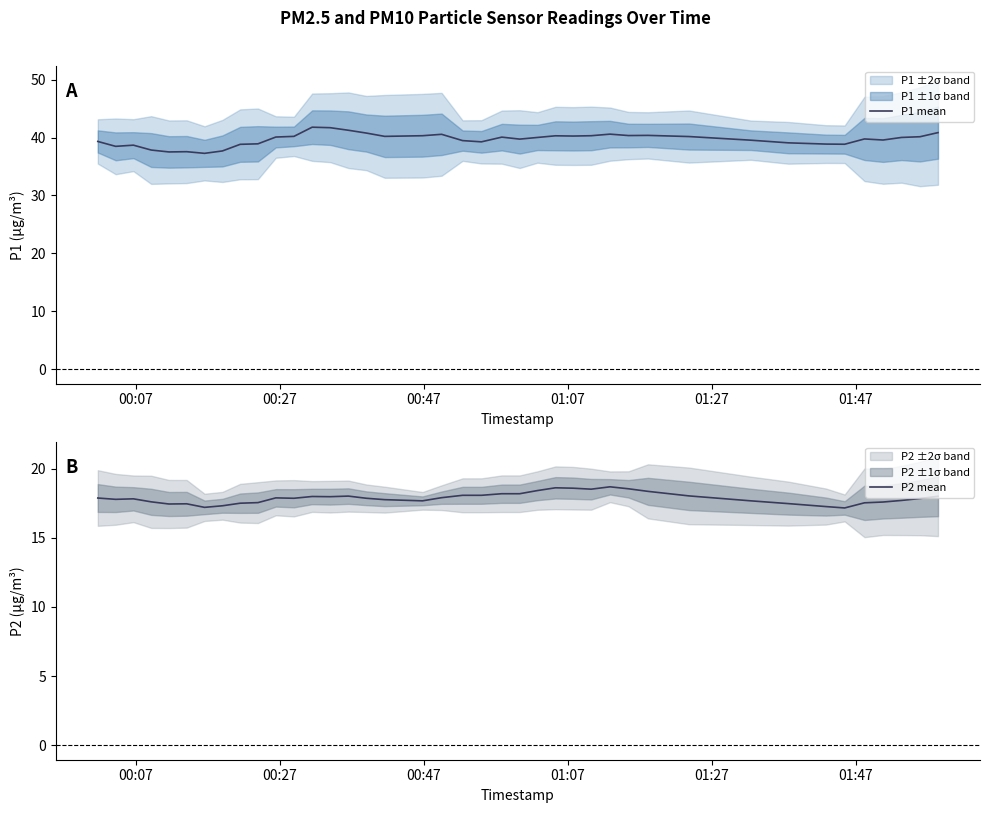

What is the lowest value of the P2 mean series?

17.2